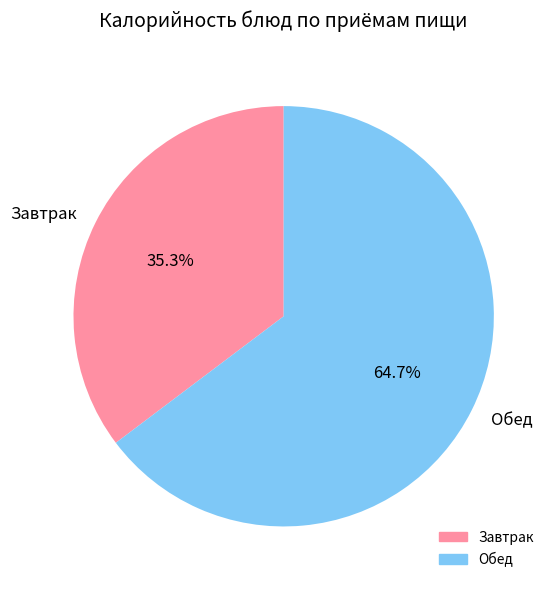

Which slice is the largest?

Обед